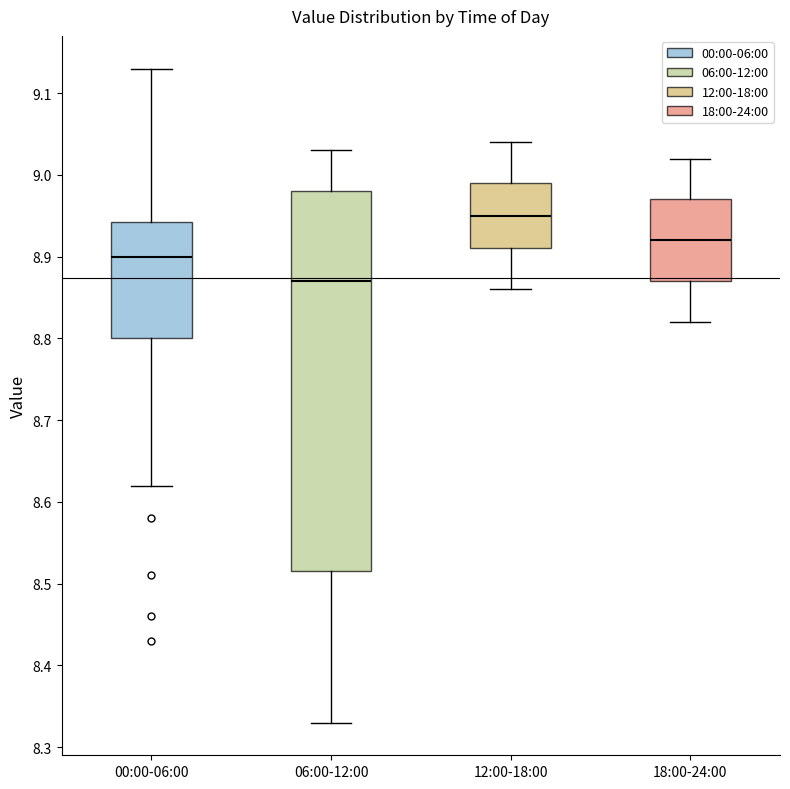

Reading left to right, transcribe this box plot: for each box, give where its median line is, the range the box spans, and where its two whiskers end, as read against the y-axis. The values are not printed on the chart, so give them approximately, as read against the axis.

00:00-06:00: median 8.90, box 8.80 to 8.94, whiskers 8.62 to 9.13
06:00-12:00: median 8.87, box 8.52 to 8.98, whiskers 8.33 to 9.03
12:00-18:00: median 8.95, box 8.91 to 8.99, whiskers 8.86 to 9.04
18:00-24:00: median 8.92, box 8.87 to 8.97, whiskers 8.82 to 9.02